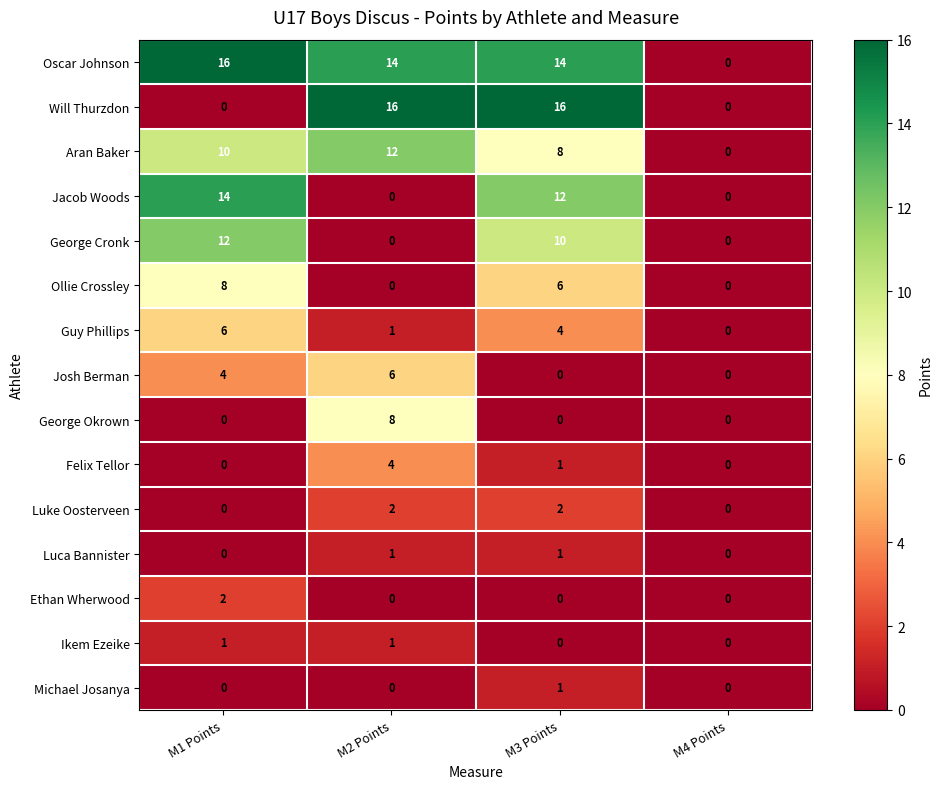

What is the sum of all Will Thurzdon values?

32